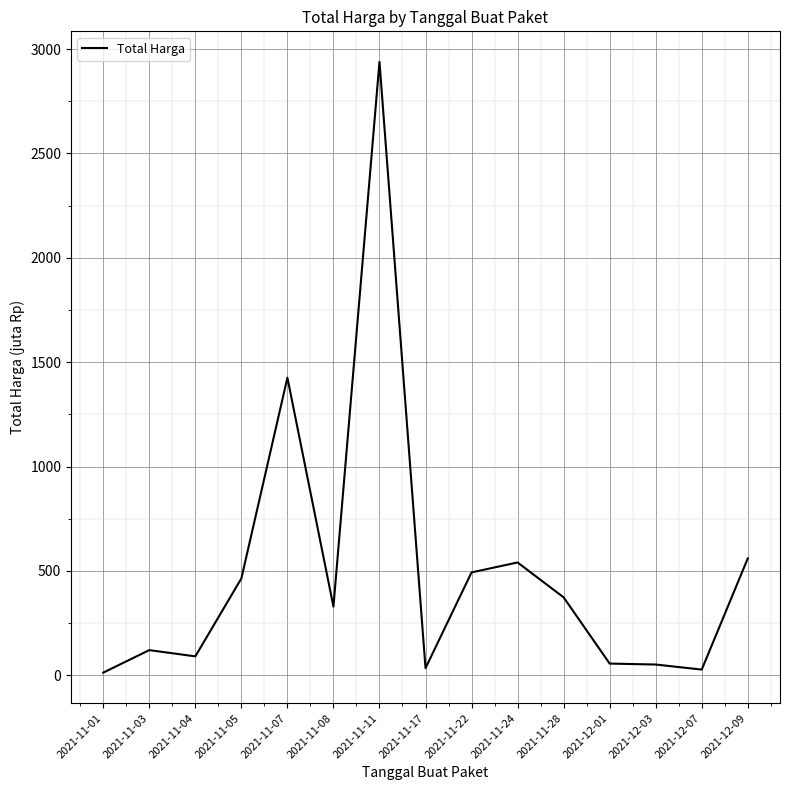

What is the sum of all values?

7518.5